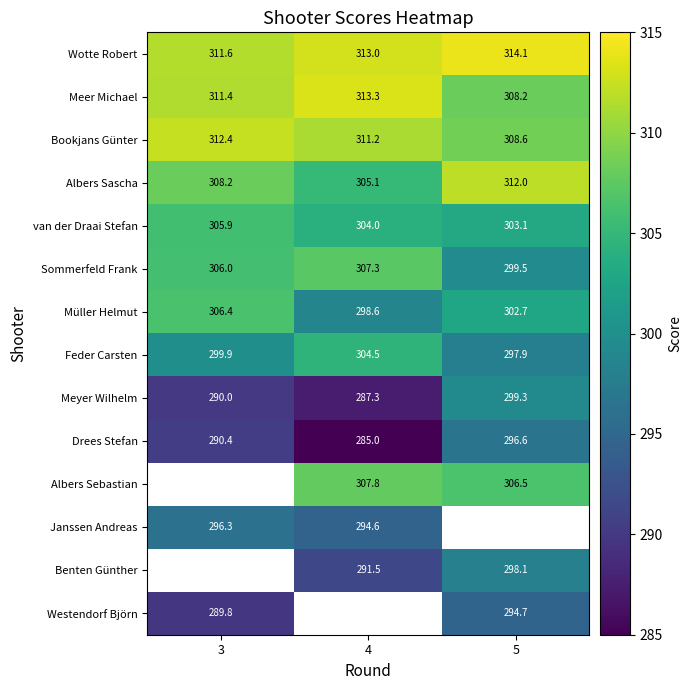

What is the difference between the Albers Sascha values at 5 and 3?

3.8